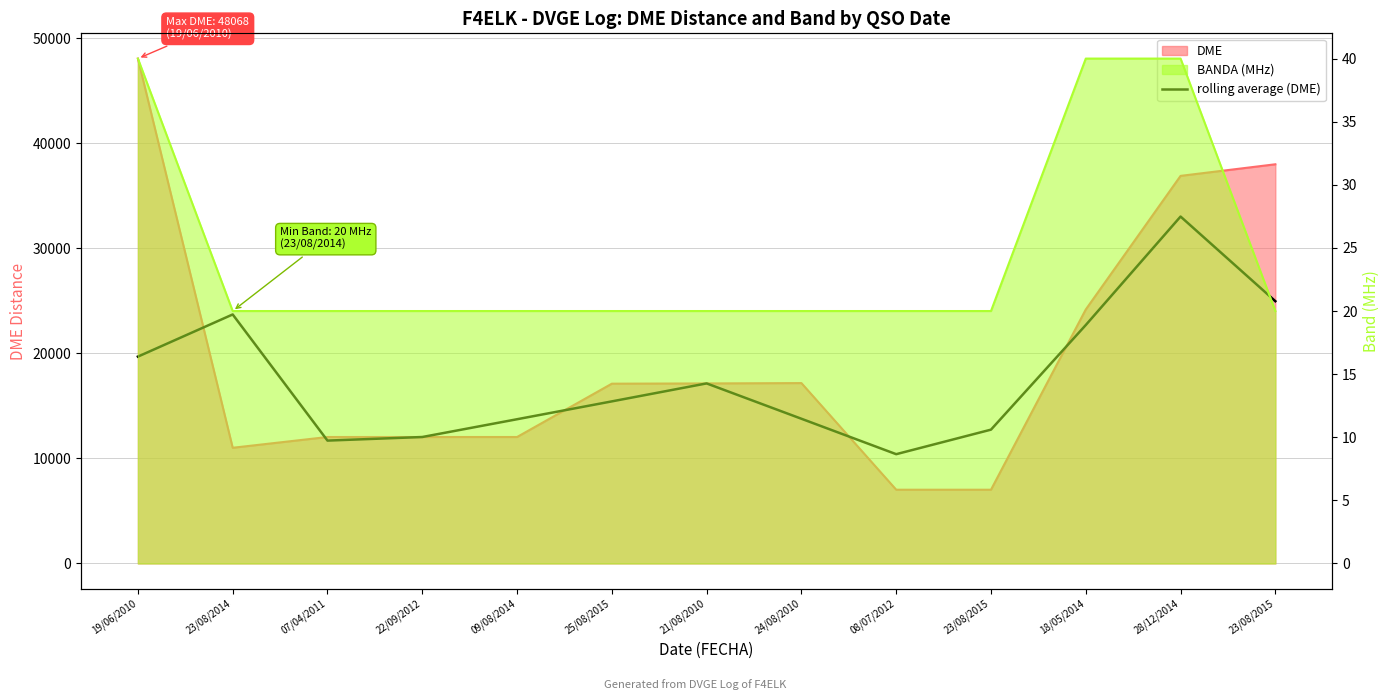

The value at 23/08/2014 is 23707.7. True or false?

True